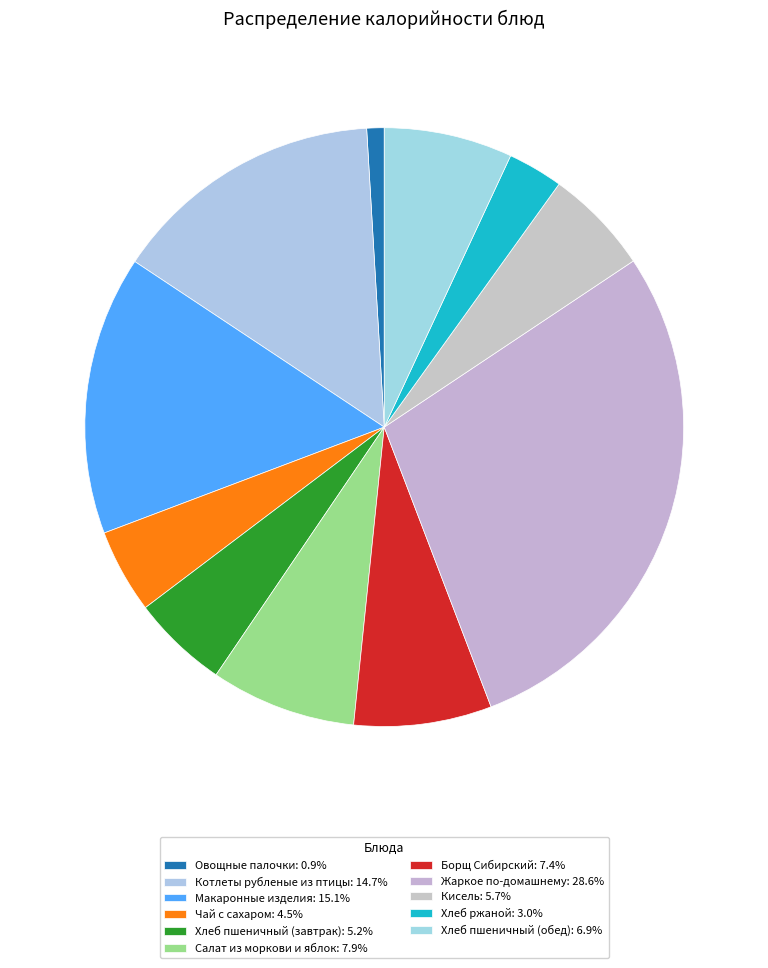

True or false: Макаронные изделия accounts for 21% of the total.

False